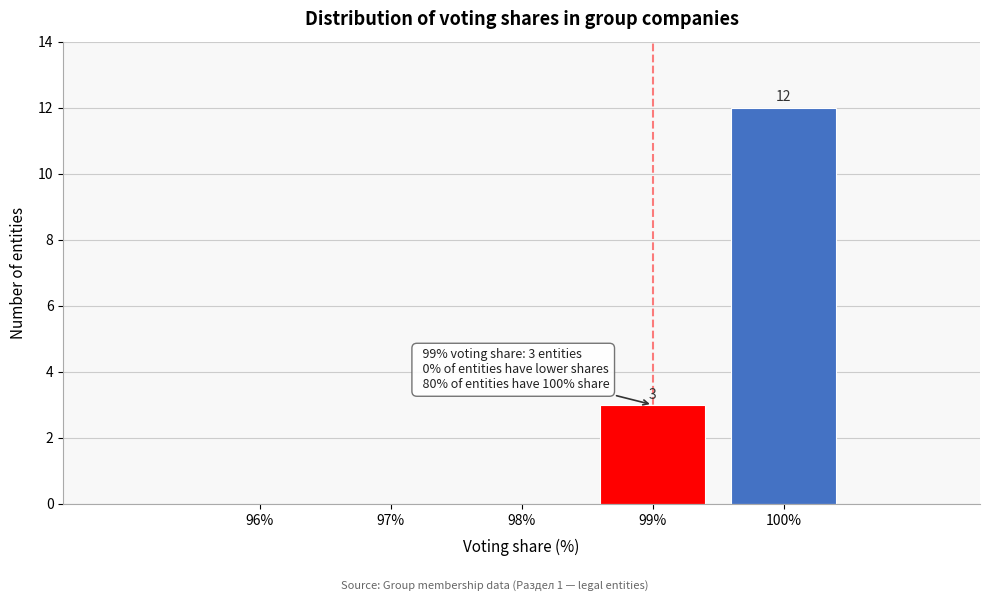

Reading right to left, transcribe all the data shown in this chart.

100%=12	99%=3	98%=0	97%=0	96%=0